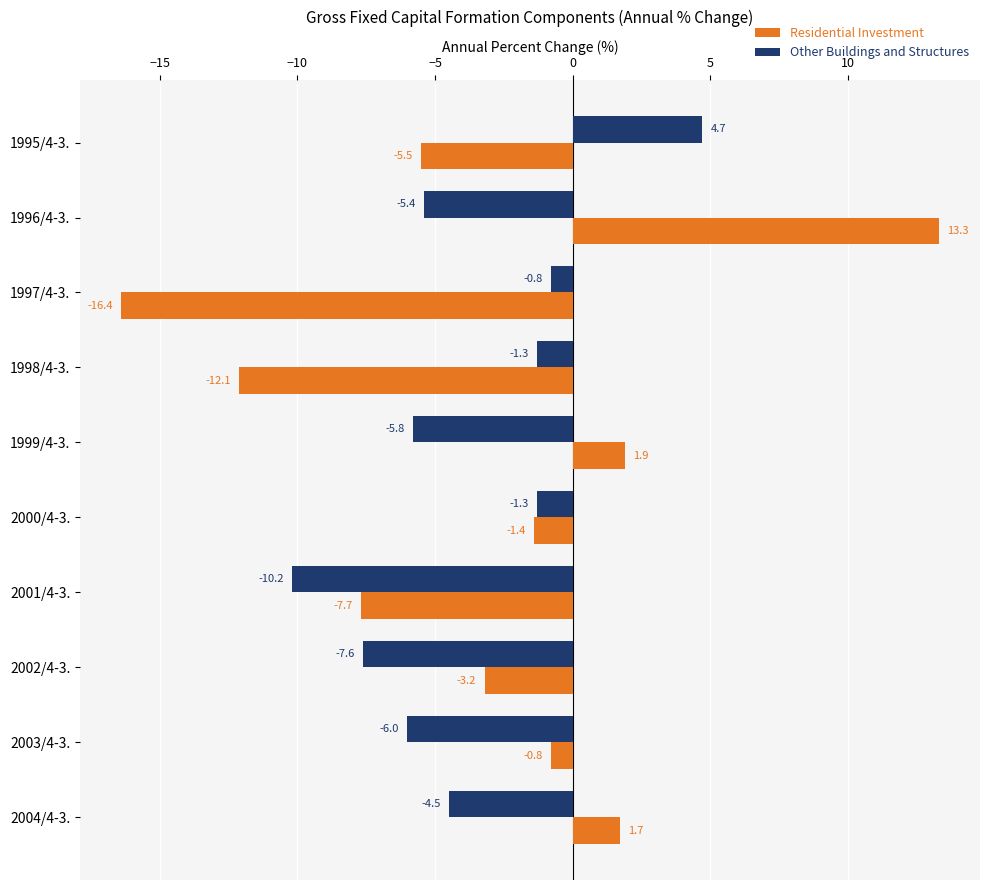

How many data points in Other Buildings and Structures are above -4?

4